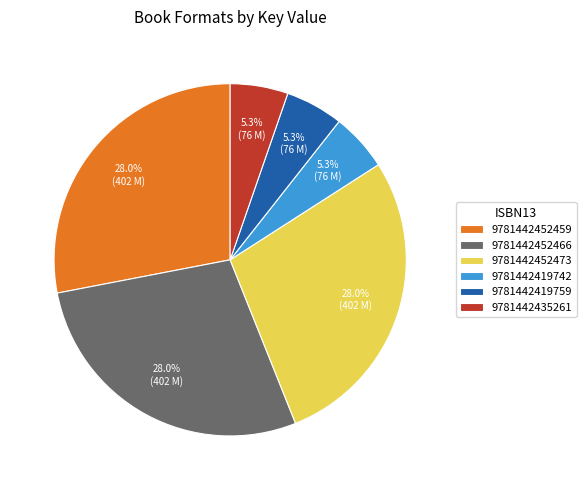

Count the number of slices in the pie.

6